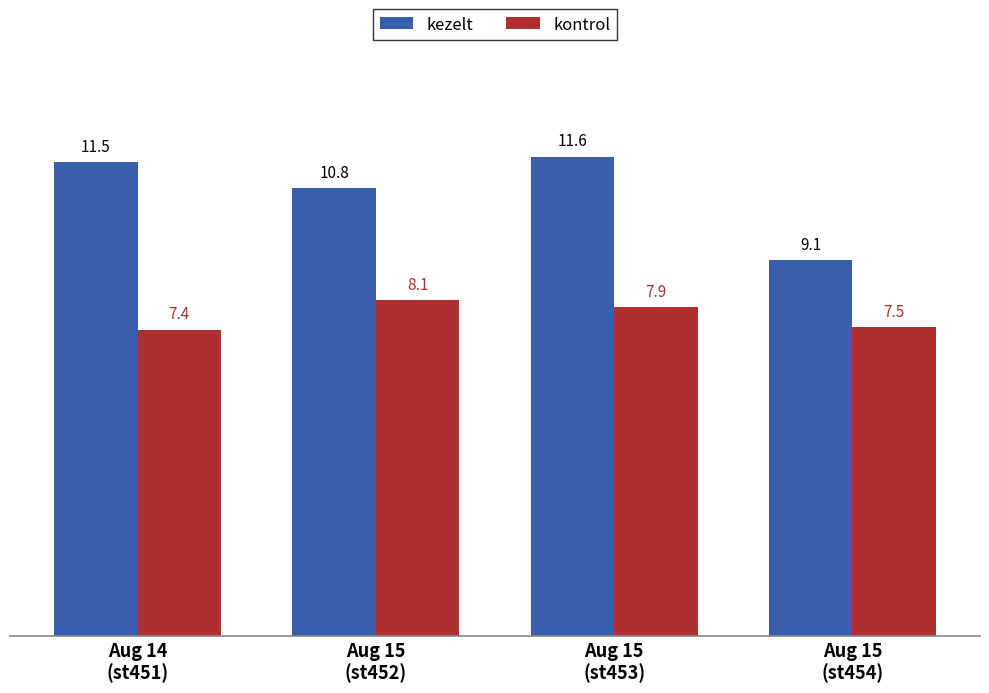

What are all the series names shown in the legend?

kezelt, kontrol